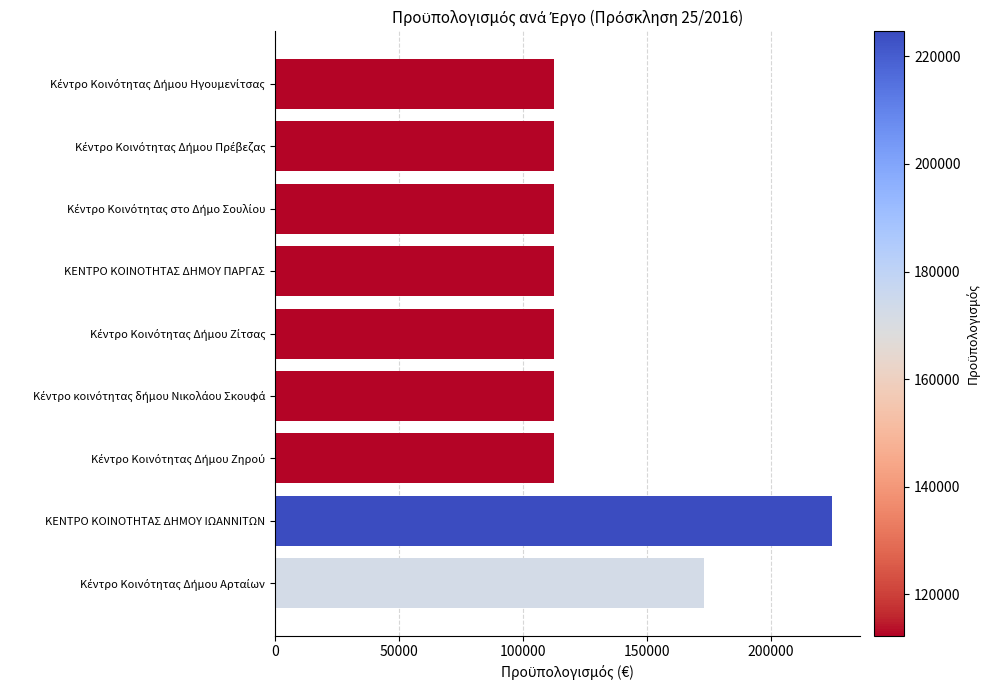

What is the greatest value displayed?

224640